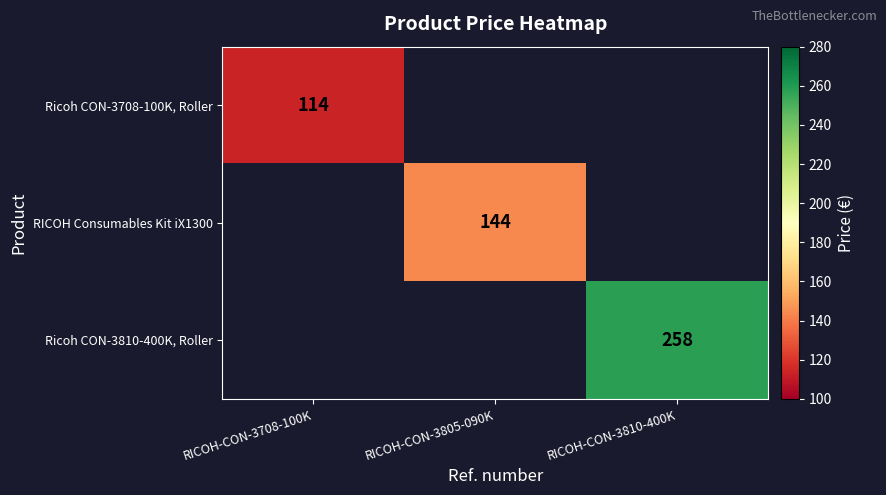

The RICOH Consumables Kit iX1300 series shows 144 at RICOH-CON-3805-090K. True or false?

True